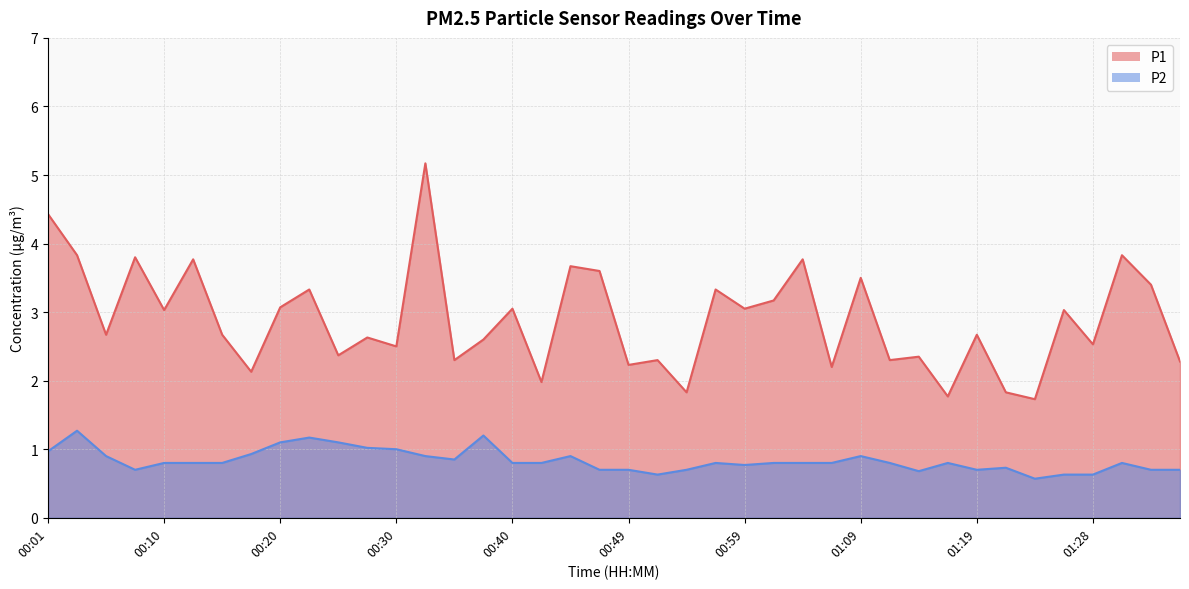

What is the difference between the maximum and minimum values in the P2 series?

0.7